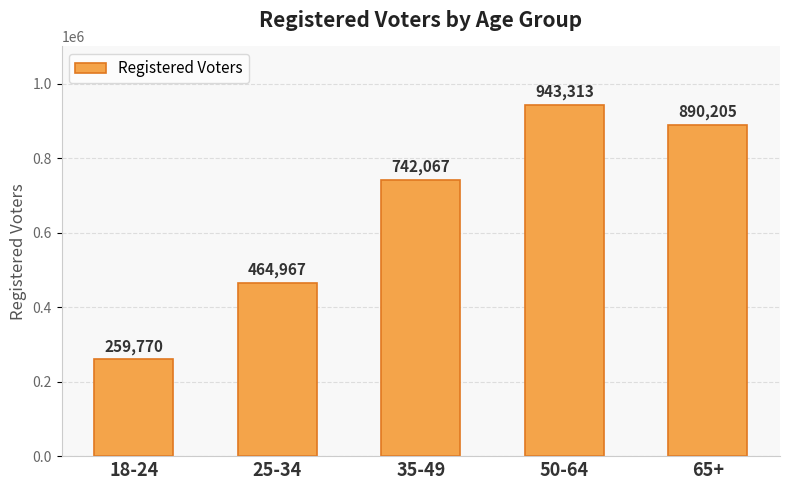

What is the sum of all values?

3300322